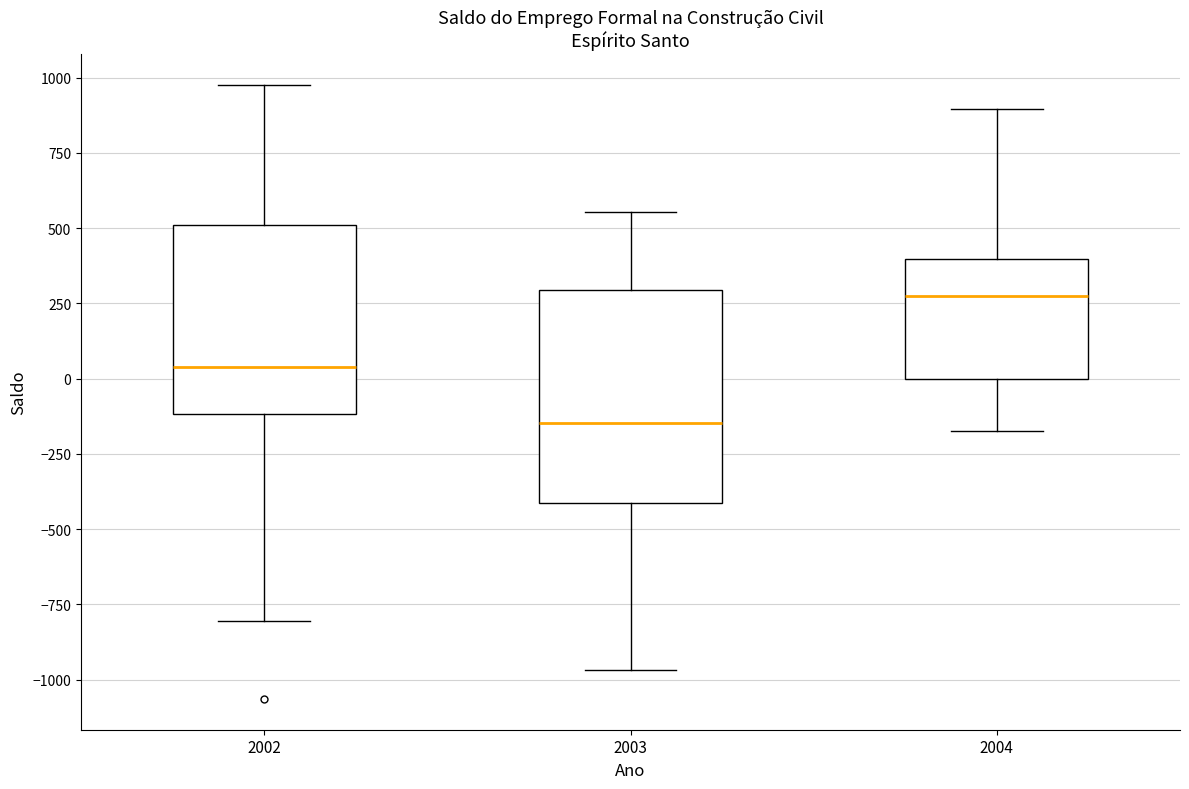

Reading left to right, transcribe this box plot: for each box, give where its median line is, the range the box spans, and where its two whiskers end, as read against the y-axis. The values are not printed on the chart, so give them approximately, as read against the axis.

2002: median 50, box -100 to 500, whiskers -800 to 1000
2003: median -150, box -400 to 300, whiskers -950 to 550
2004: median 300, box 0 to 400, whiskers -150 to 900